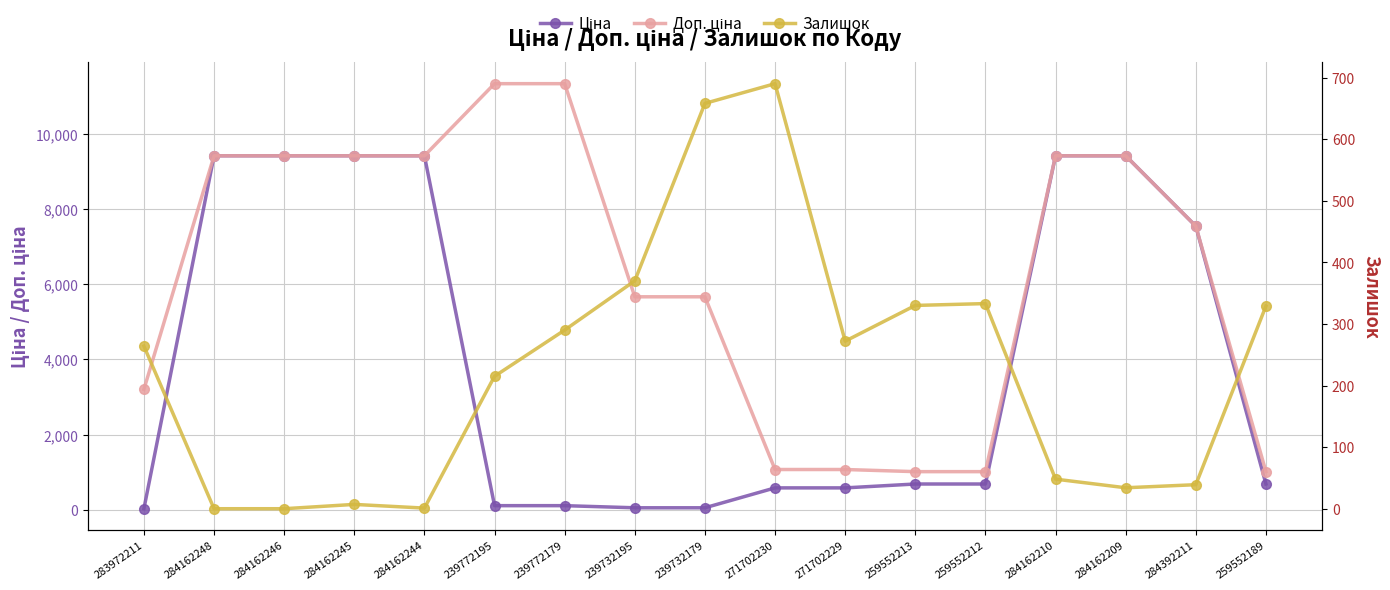

How many lines are shown in the chart?

3